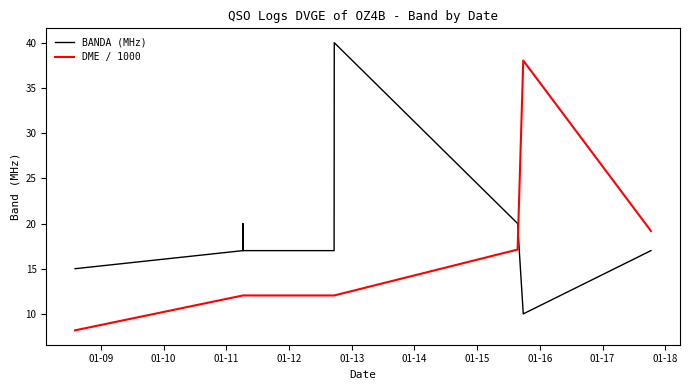

What are all the series names shown in the legend?

BANDA (MHz), DME / 1000